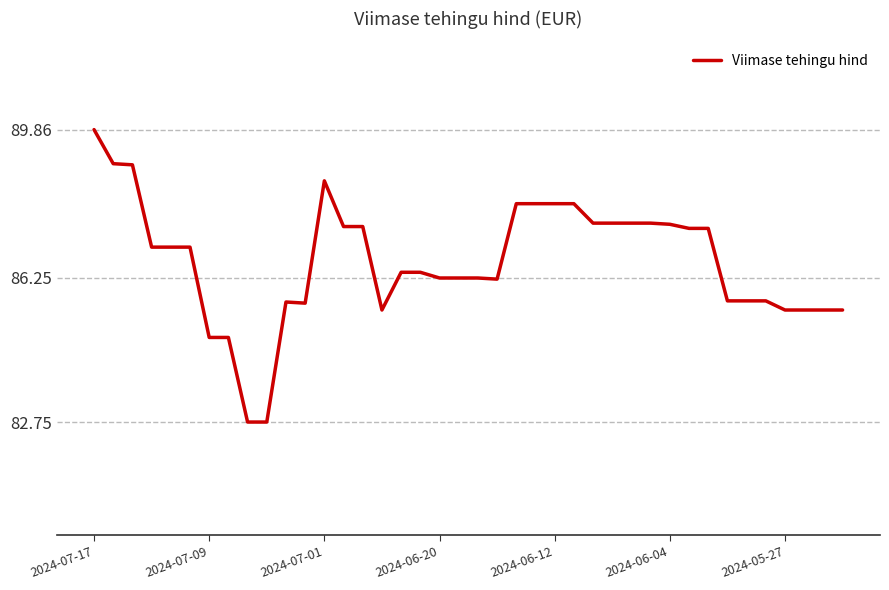

What is the maximum value shown in the chart?

89.9